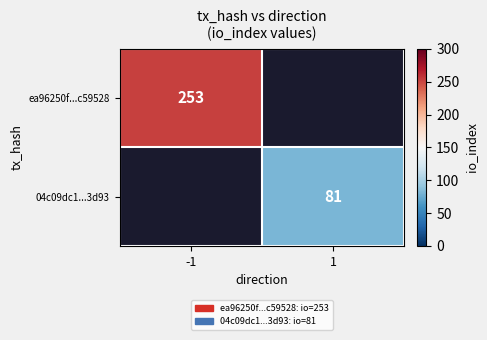

What is the greatest value displayed?

253.0